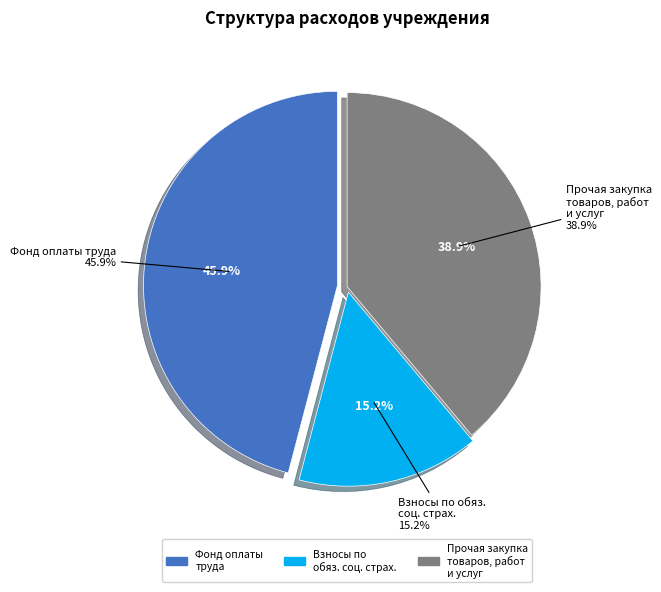

Count the number of slices in the pie.

2